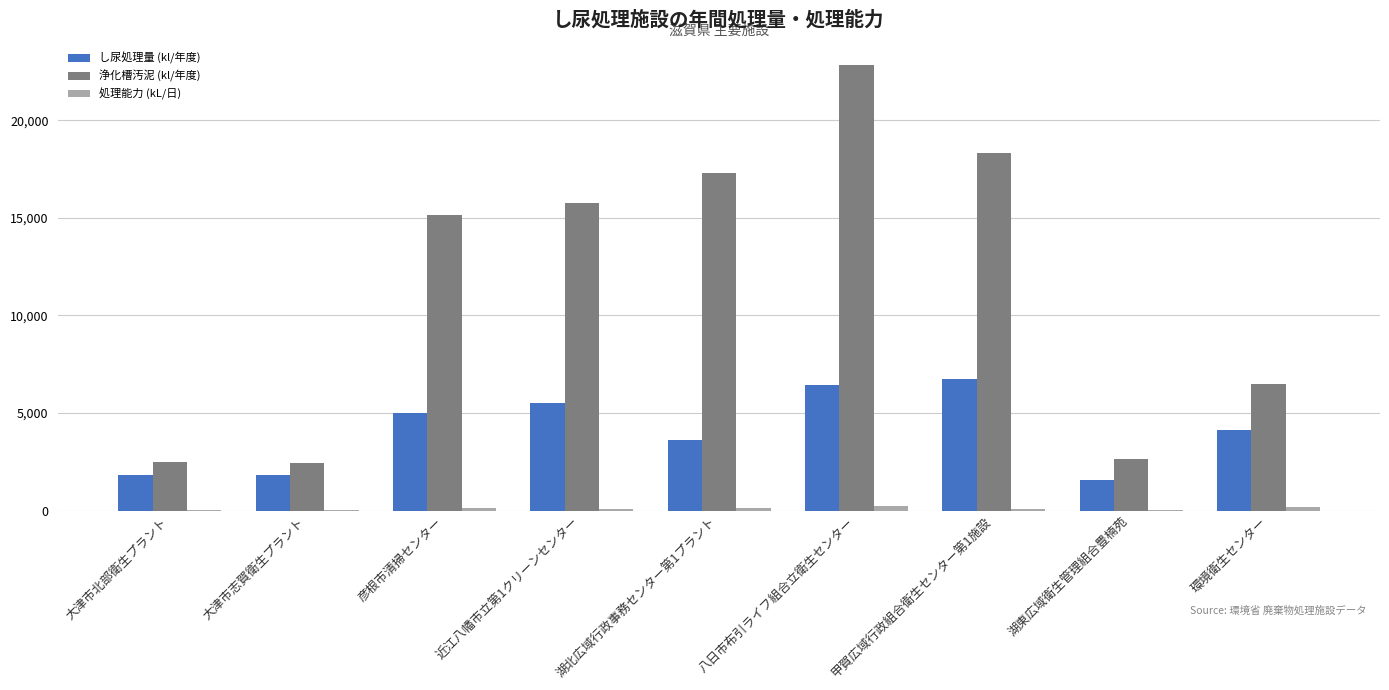

What is the sum of all し尿処理量 (kl/年度) values?

36660.7